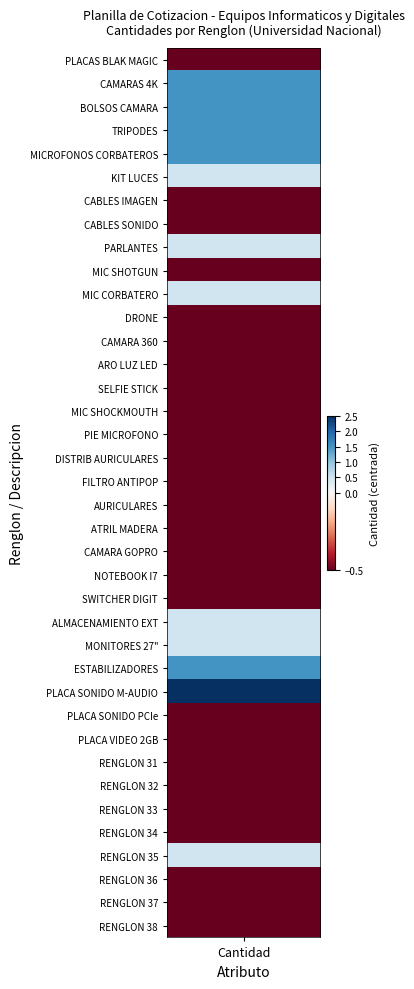

What value does the data have at 15?

1